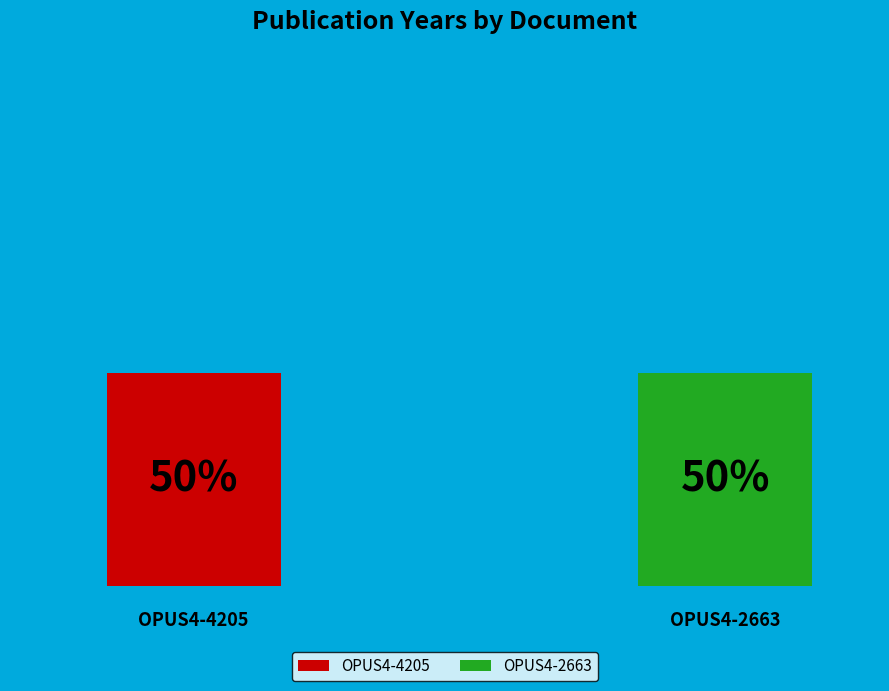

To the nearest percent, what portion does OPUS4-2663 represent?

50%